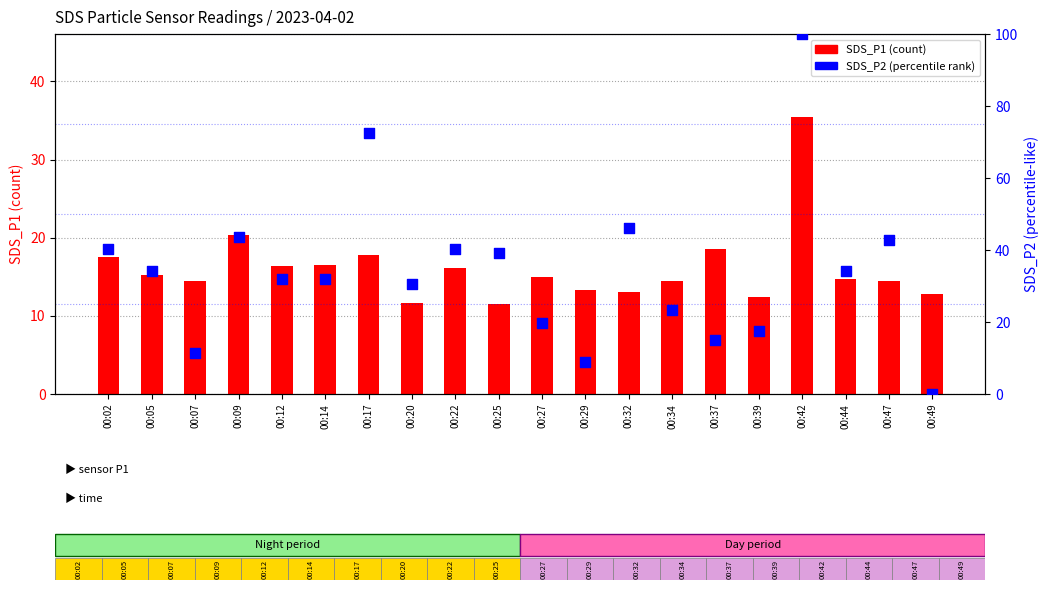

Which series contains the highest Y value?

SDS_P2 (percentile rank)